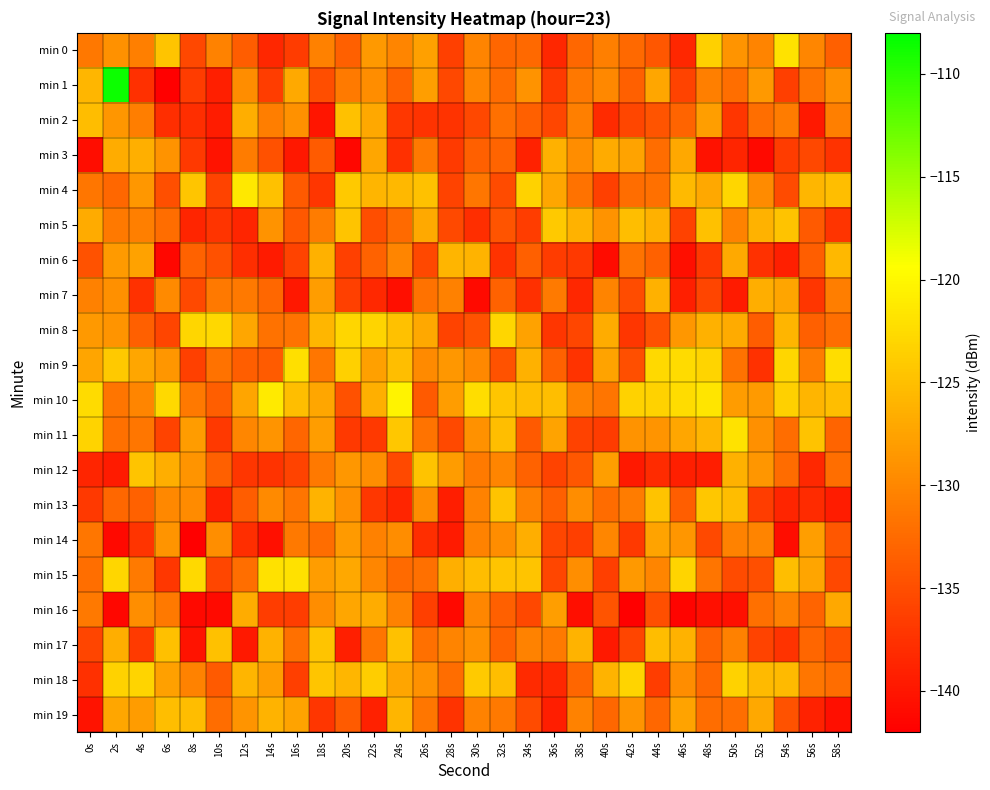

What is the greatest value displayed?

-108.6